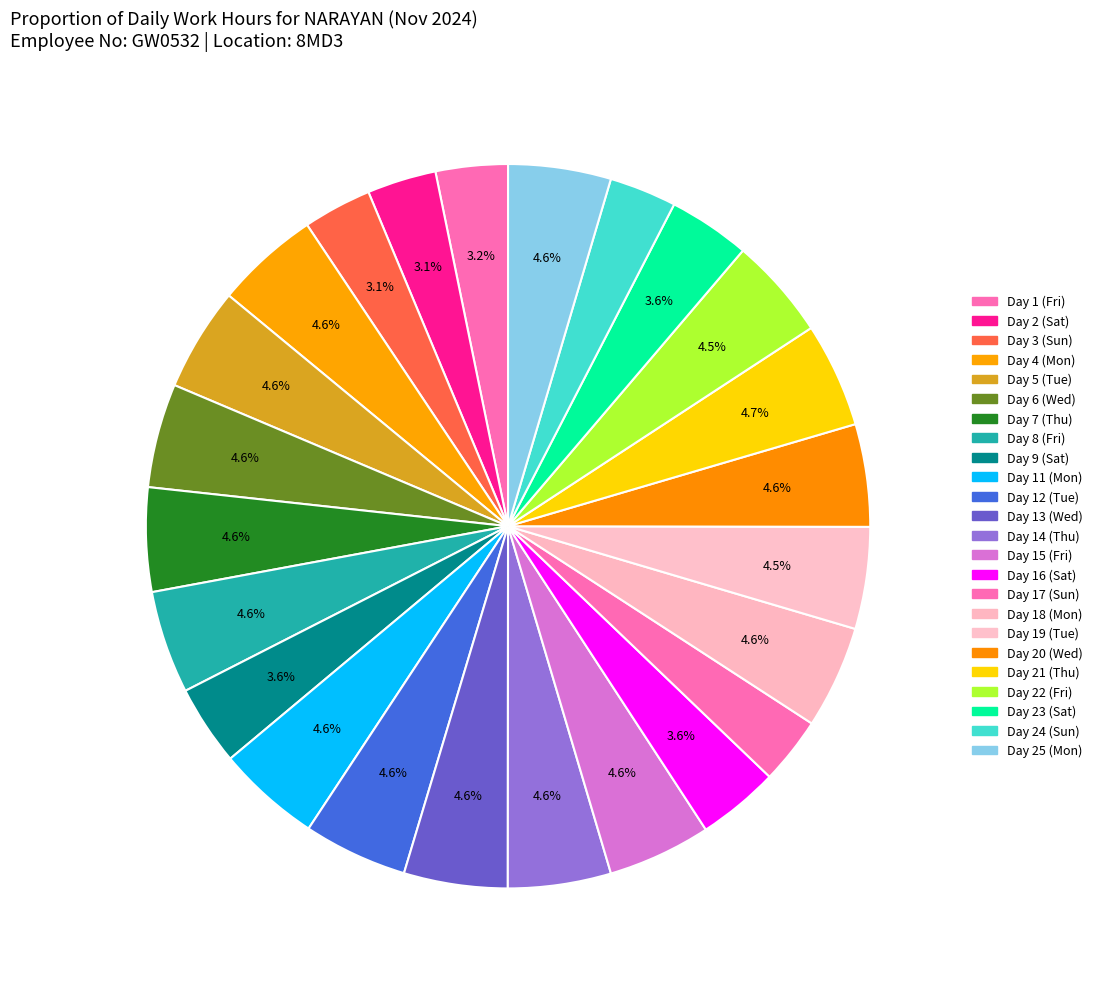

How many segments does this pie chart have?

24